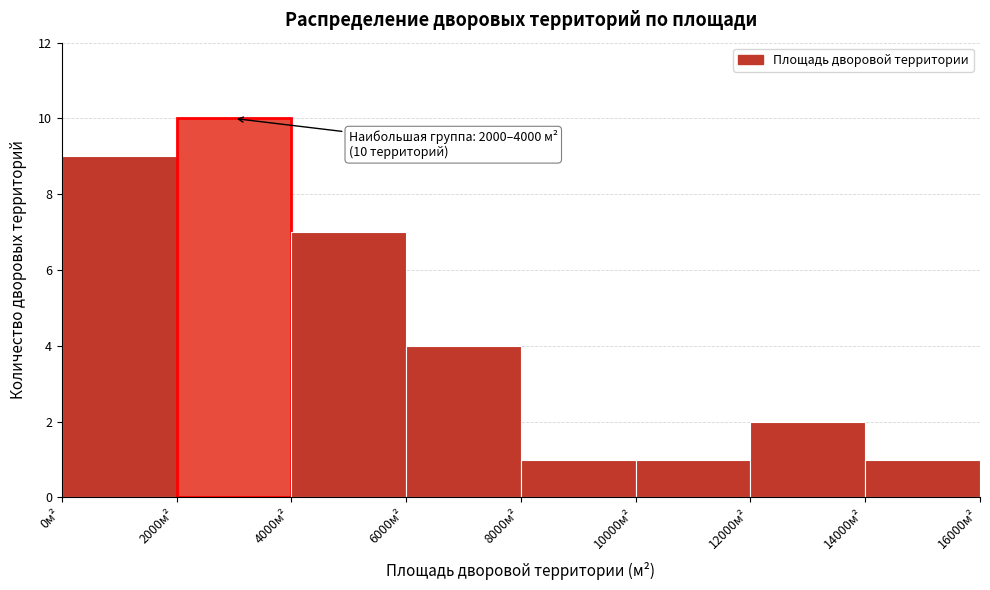

Which range on the x-axis has the tallest bar?

2000 to 4000